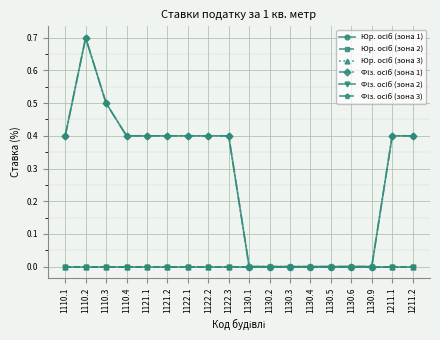

How many lines are shown in the chart?

6